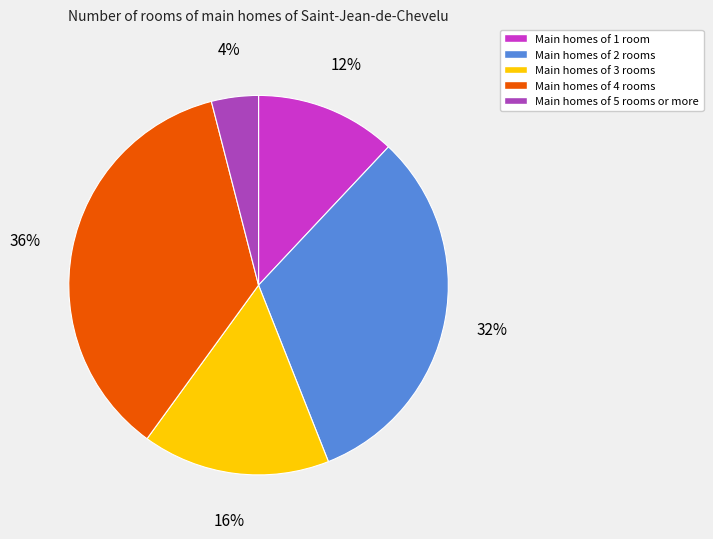

Do Main homes of 1 room and Main homes of 4 rooms together represent more than half of the pie?

No